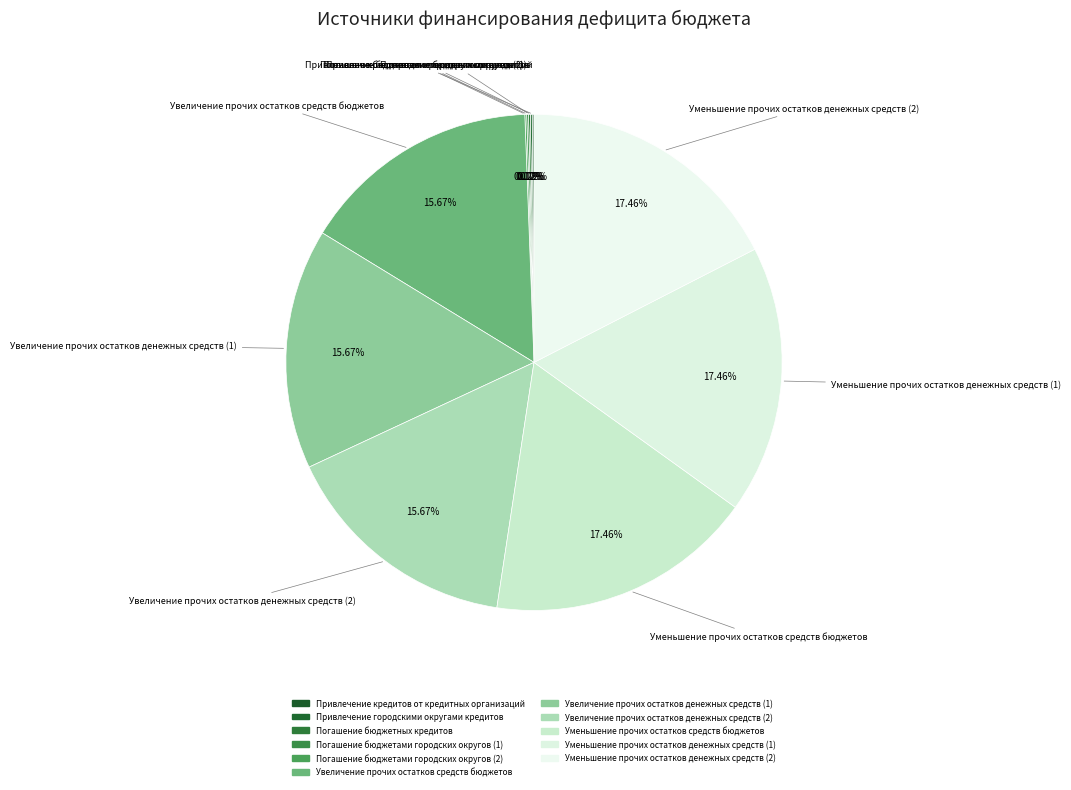

How many slices are in this pie chart?

11